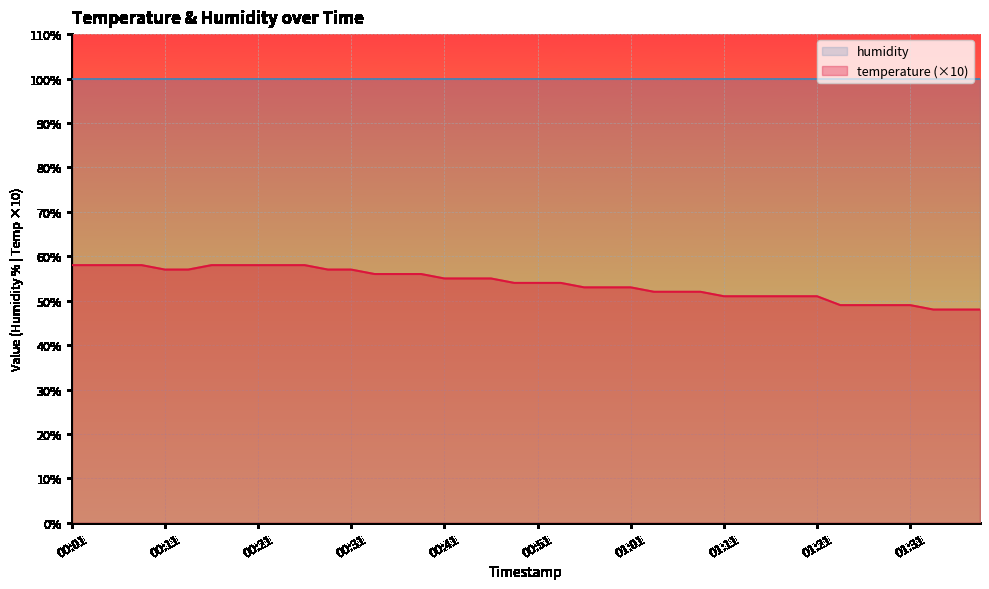

Reading right to left, transcribe all the data shown in this chart.

48	48	48	49	49	49	49	51	51	51	51	51	52	52	52	53	53	53	54	54	54	55	55	55	56	56	56	57	57	58	58	58	58	58	57	57	58	58	58	58